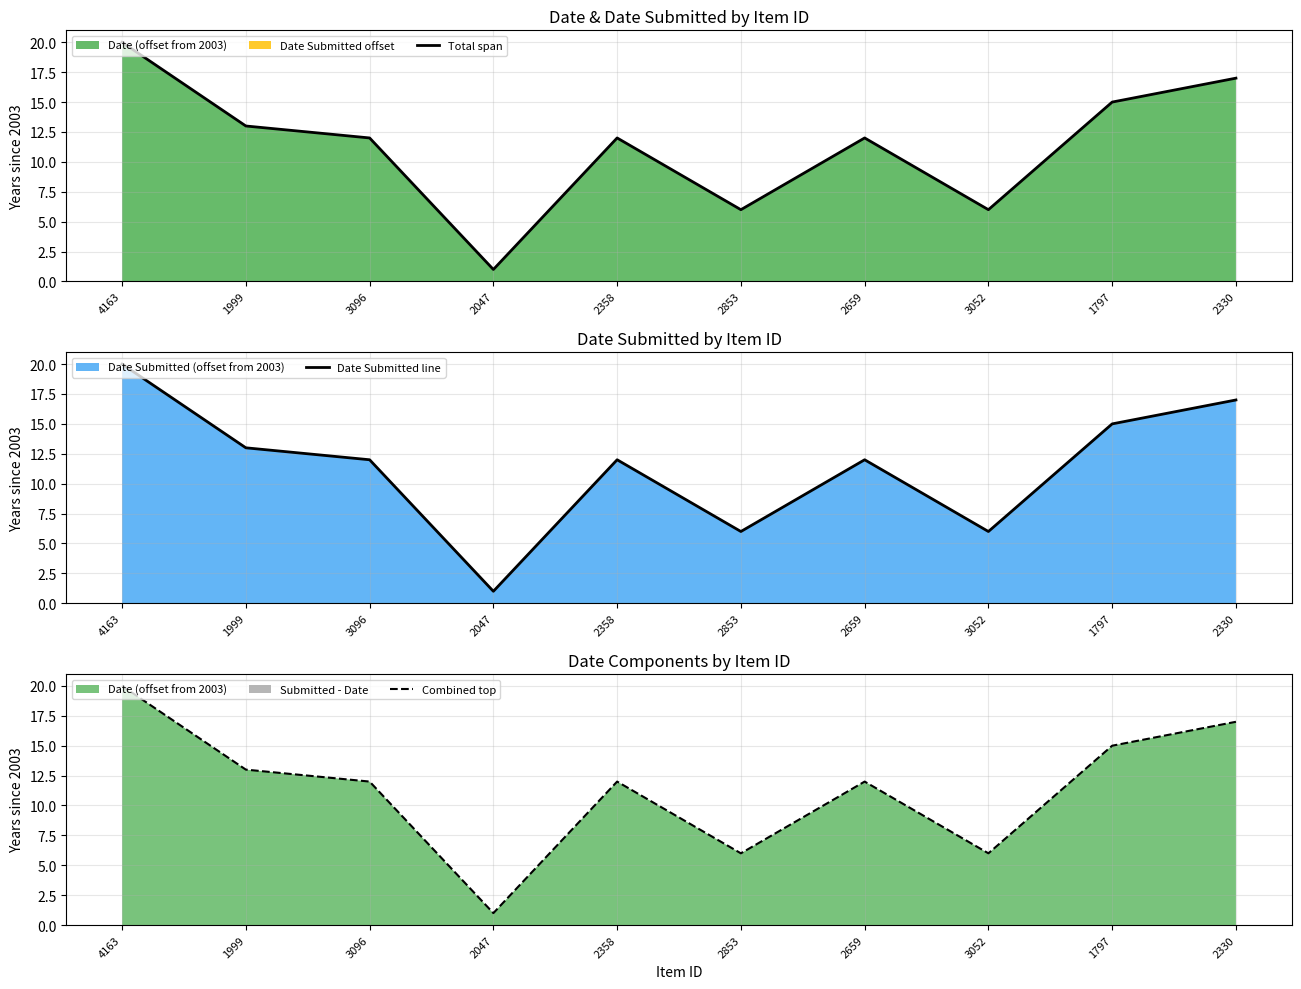

What is the average value of the Date Submitted line series?

11